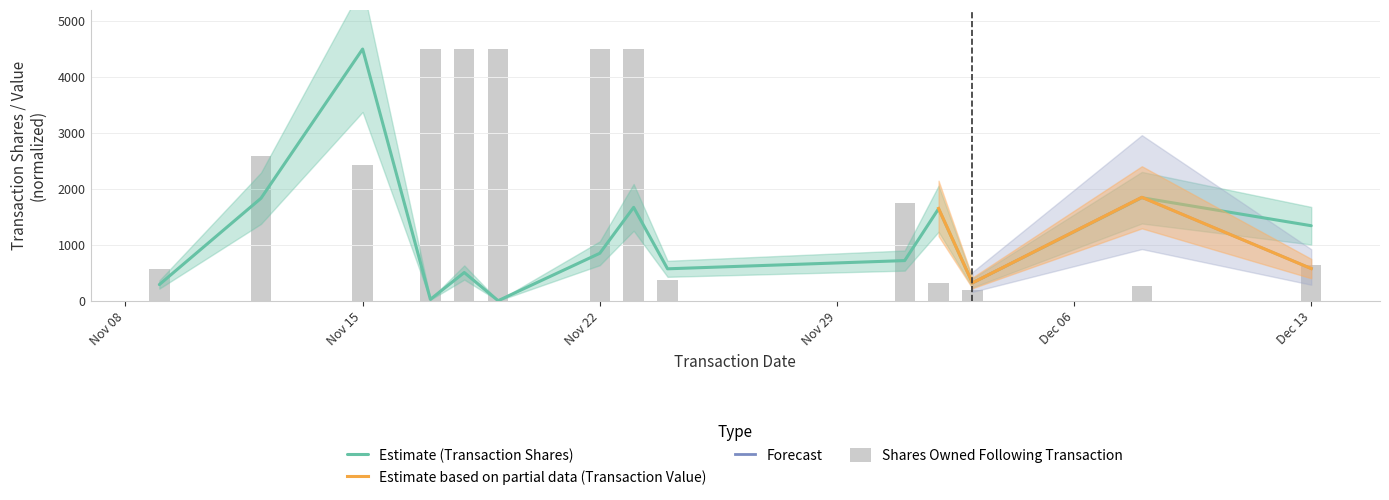

What is the smallest value displayed?

3.2